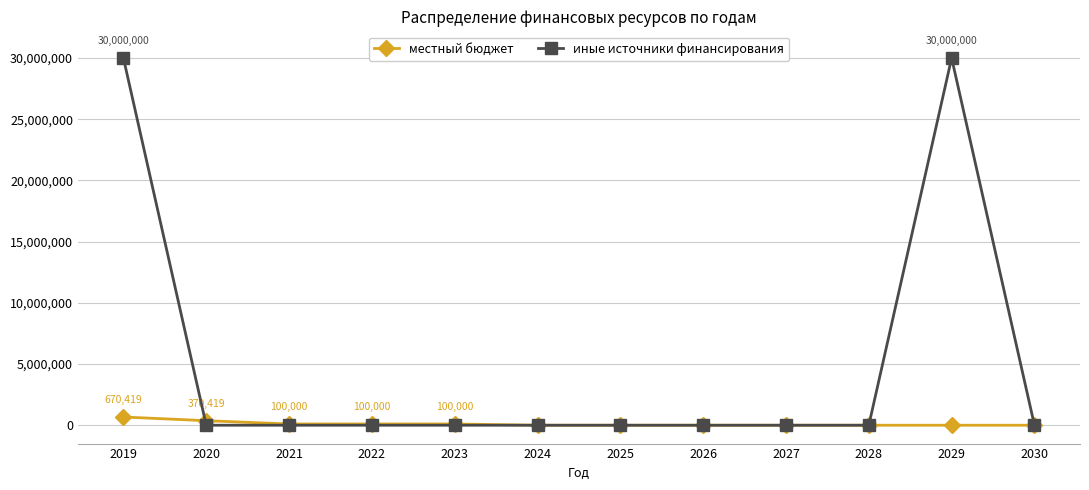

The value of местный бюджет at 2029 is 0.0. True or false?

True